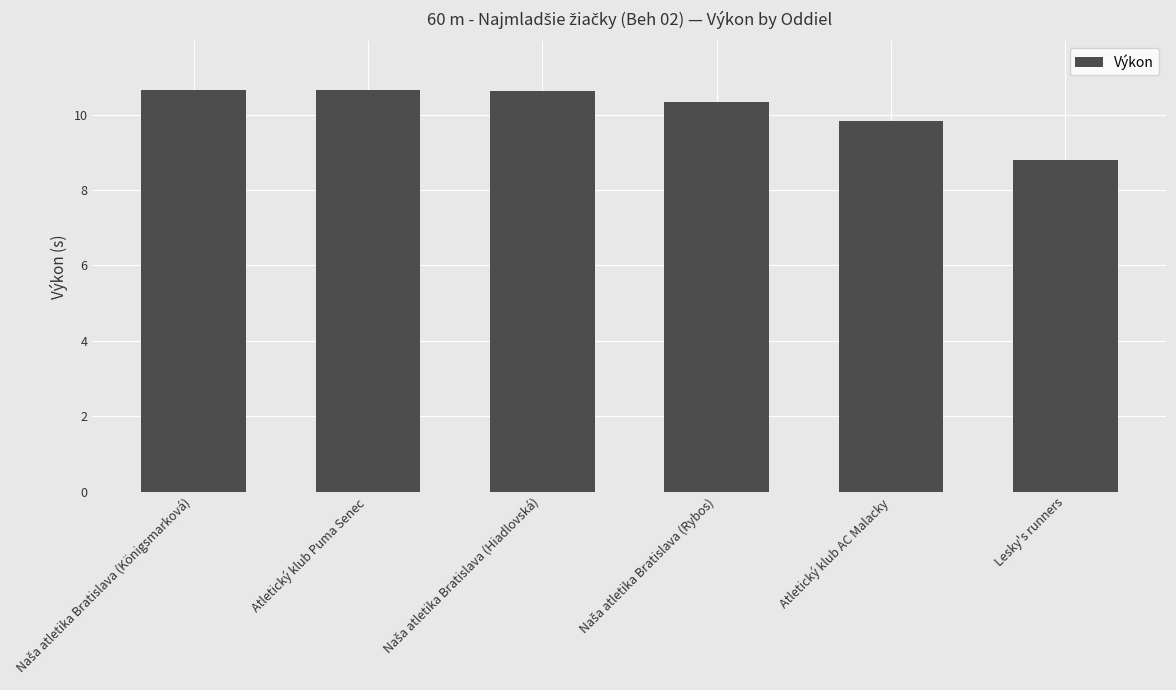

What is the value of the 6th bar from the left?

8.8